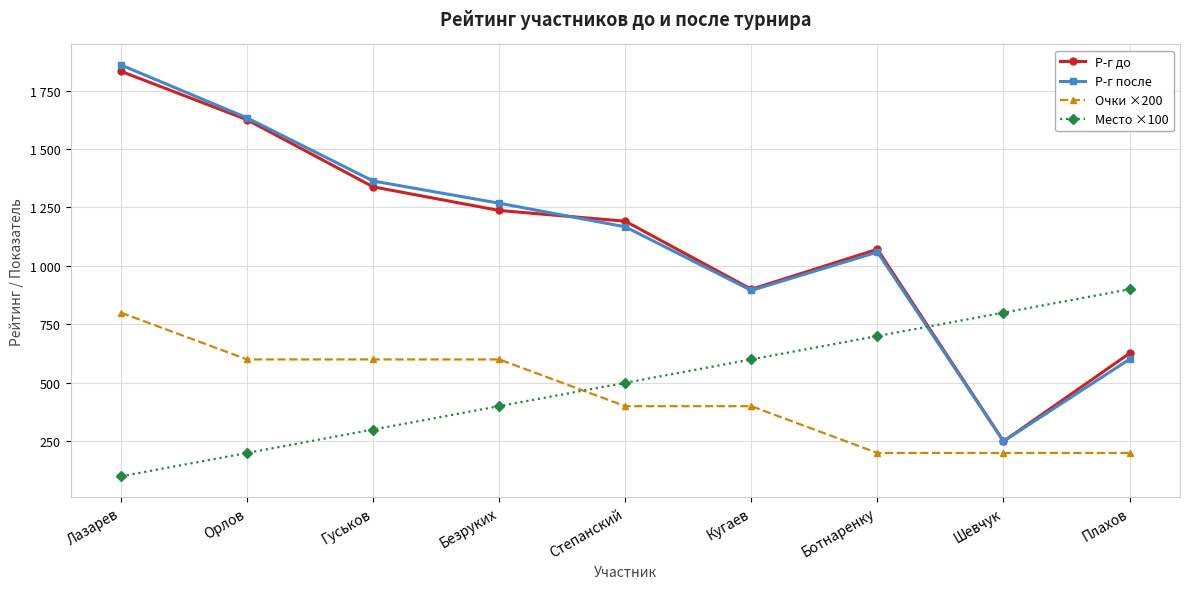

Between Степанский and Шевчук, which series saw the biggest shift?

Р-г до